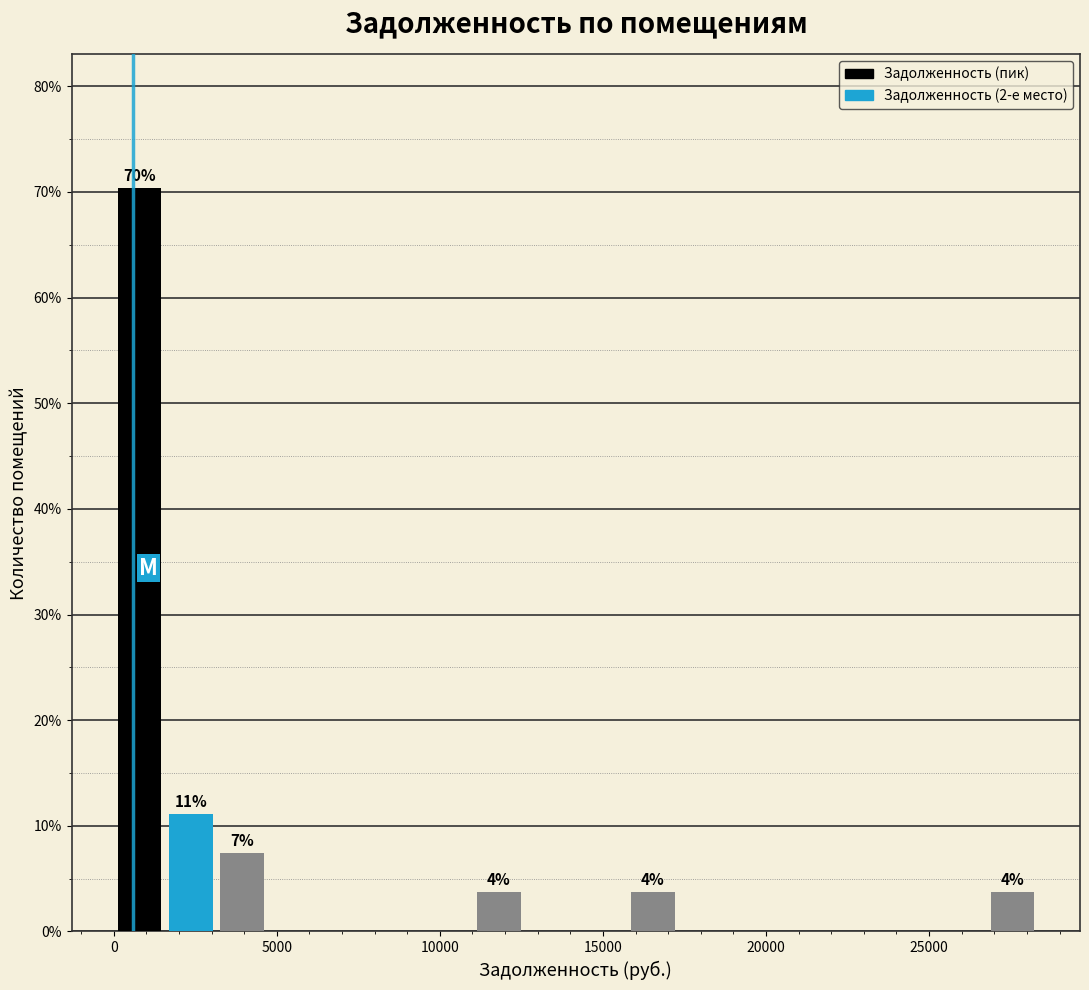

Around what value on the x-axis is the tallest bar? Give the approximate position of its centre, as read against the axis.

1000